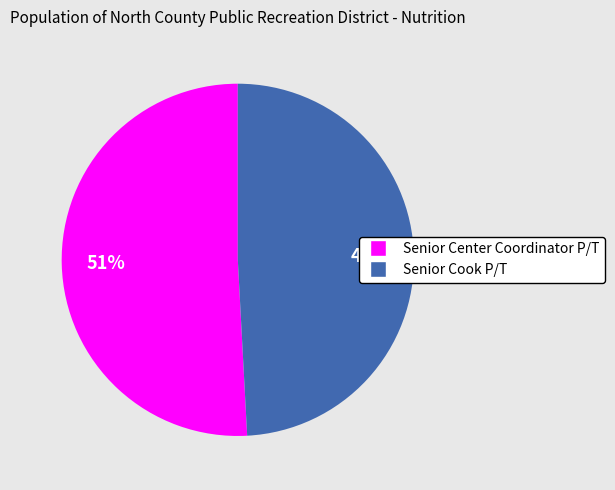

To the nearest percent, what percentage of the pie is Senior Cook P/T?

49%